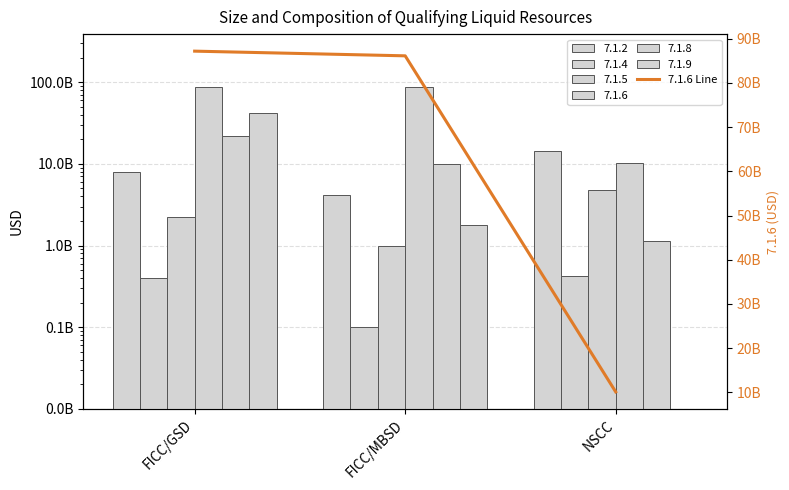

Which category has the highest value across all series?

FICC/GSD